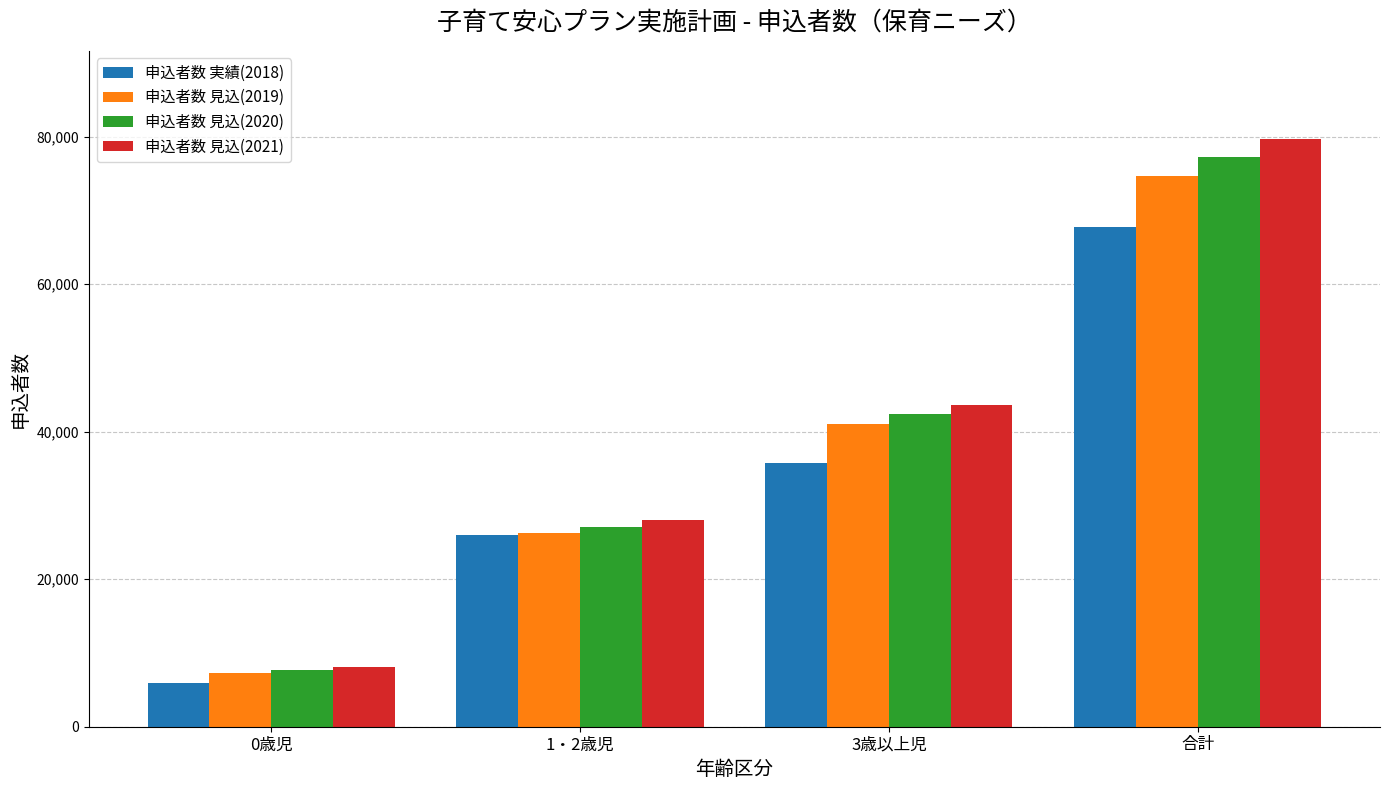

What is the sum of the 申込者数 見込(2021) values at 0歳児 and 1・2歳児?

36070